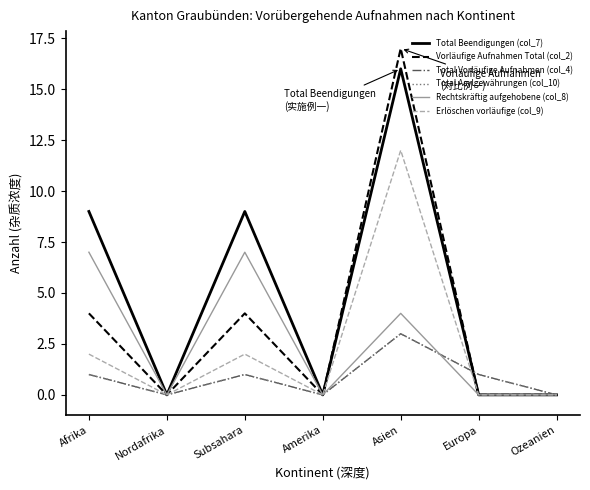

True or false: Vorläufige Aufnahmen Total (col_2) and Erlöschen vorläufige (col_9) cross at least once.

False